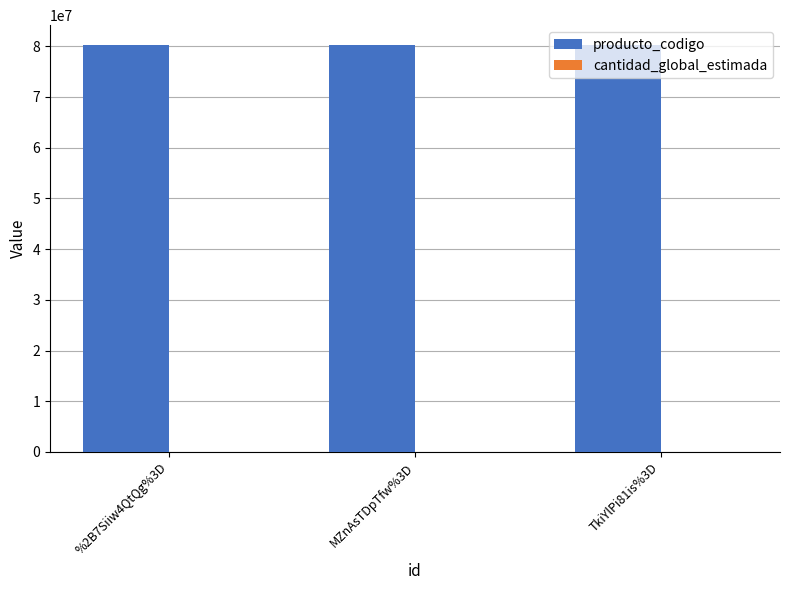

Which series has the largest total across all categories?

producto_codigo